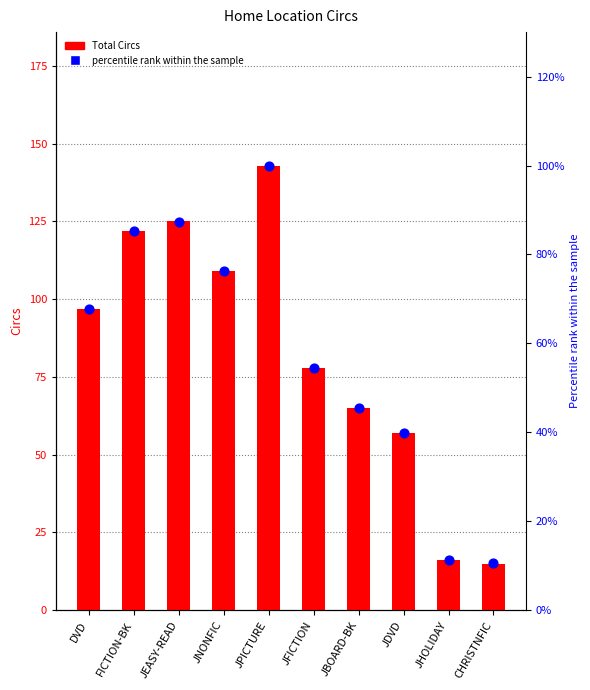

What are all the series names shown in the legend?

Total Circs, Percentile rank